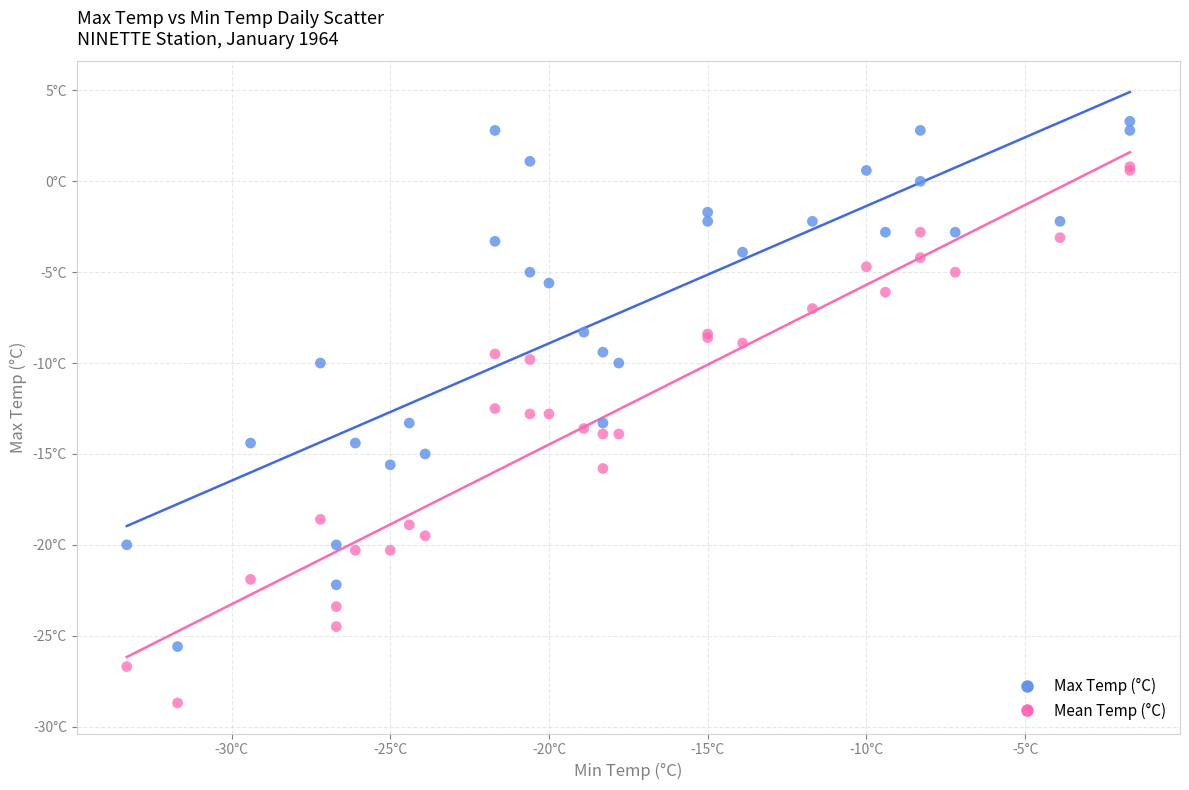

What are all the series names shown in the legend?

Max Temp (°C), Mean Temp (°C)